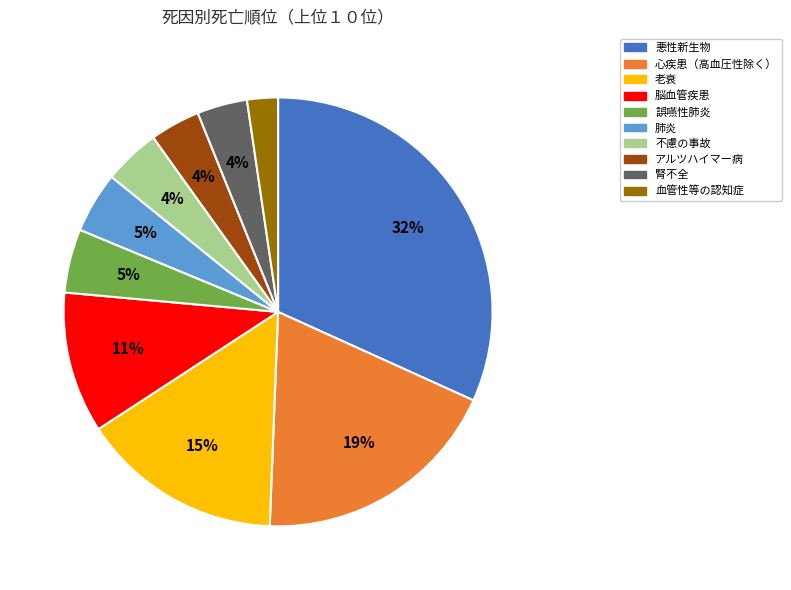

Does アルツハイマー病 account for over 50% of the chart?

No